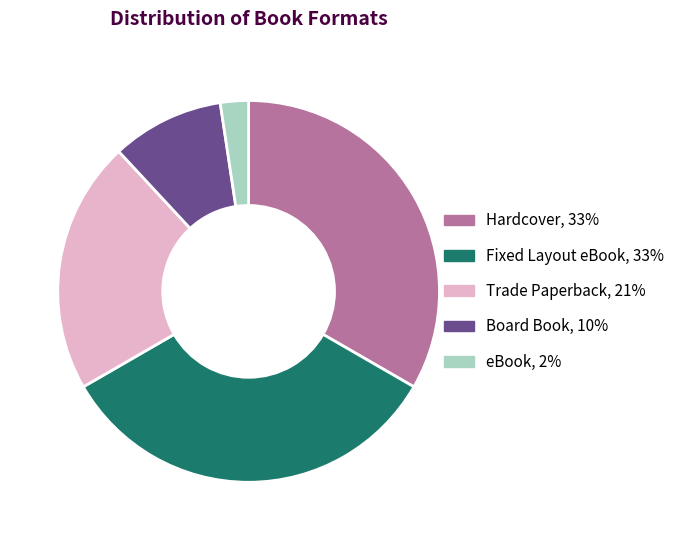

Does any single category account for the majority?

No